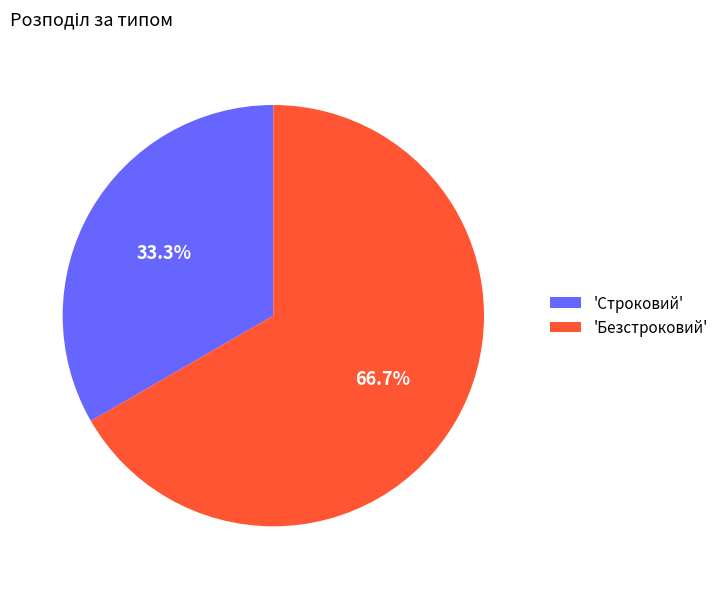

Between 'Безстроковий' and 'Строковий', which is larger?

'Безстроковий'